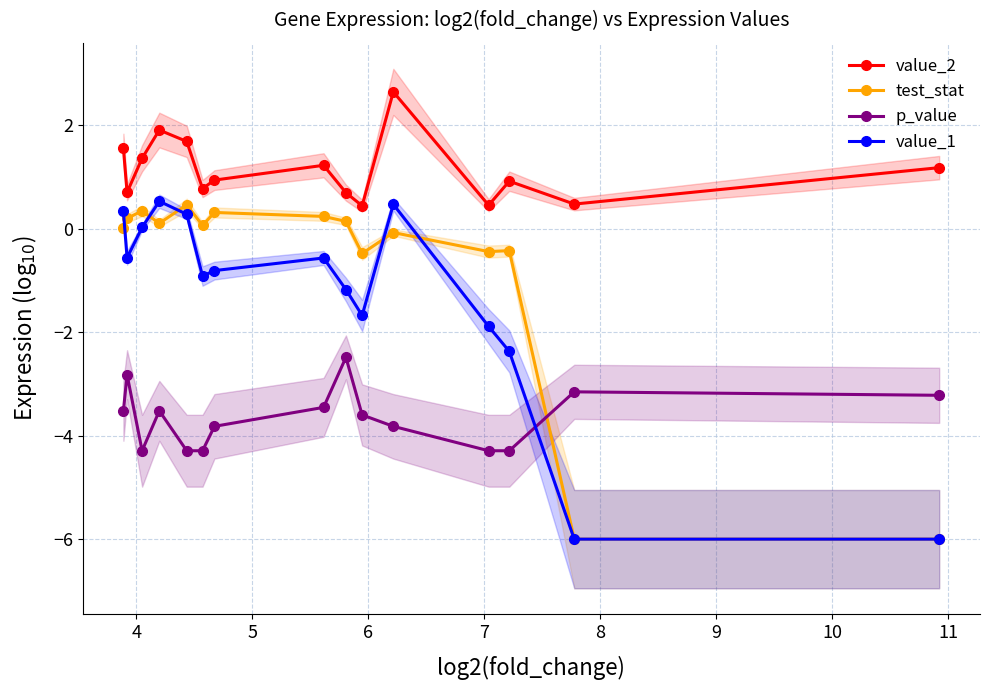

At how many categories does at least one series exceed -3?

15